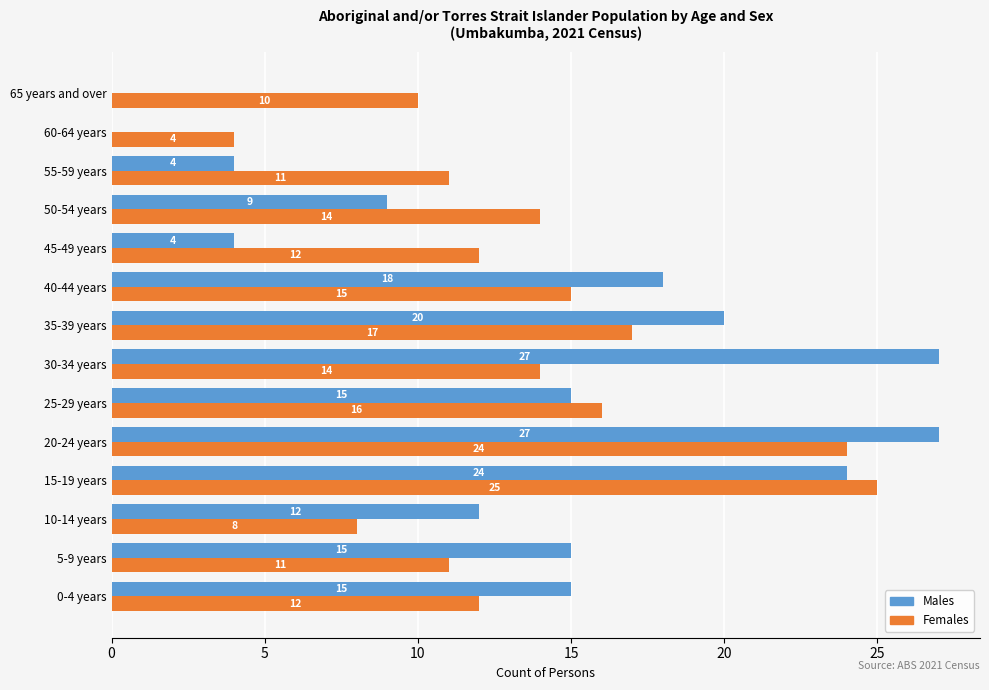

Between 10-14 years and 25-29 years, which series saw the biggest shift?

Females